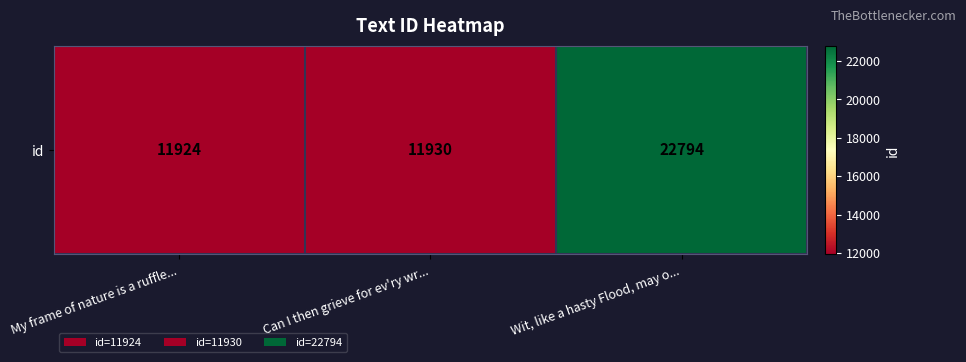

Reading left to right, list all the values displayed in this chart.

11924	11930	22794